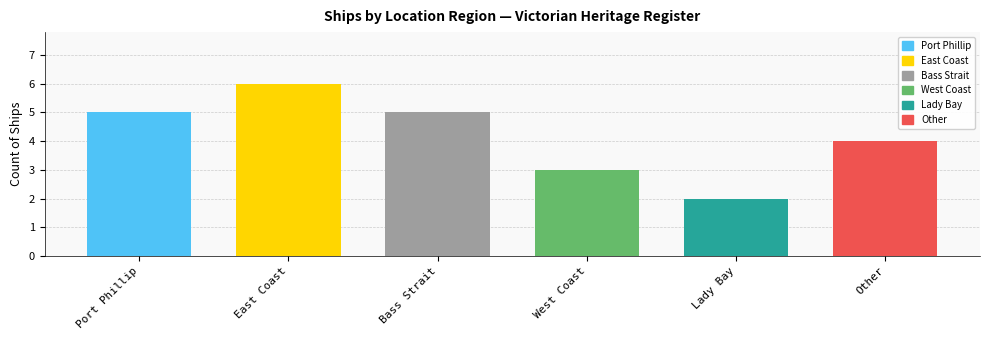

Is it true that the value at East Coast is 2?

False